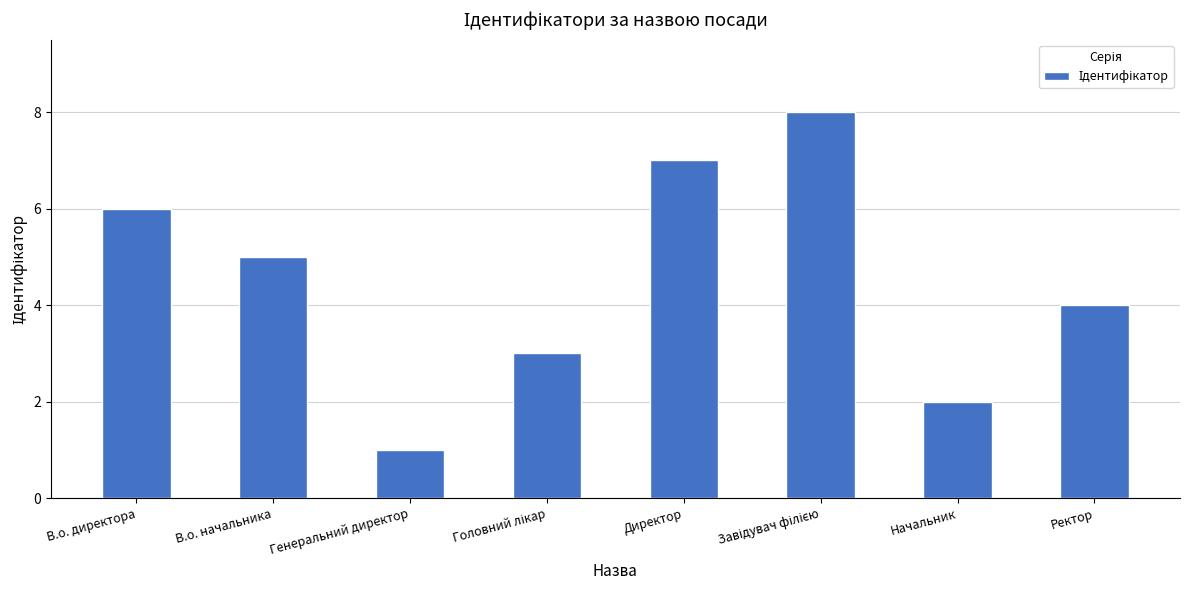

What is the label of the 6th bar from the right?

Генеральний директор